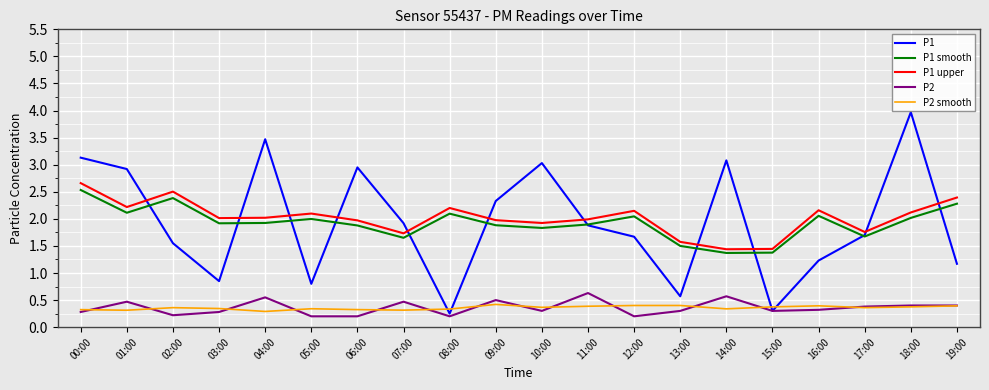

True or false: P2 smooth has a value of 0.3 at 01:00.

True